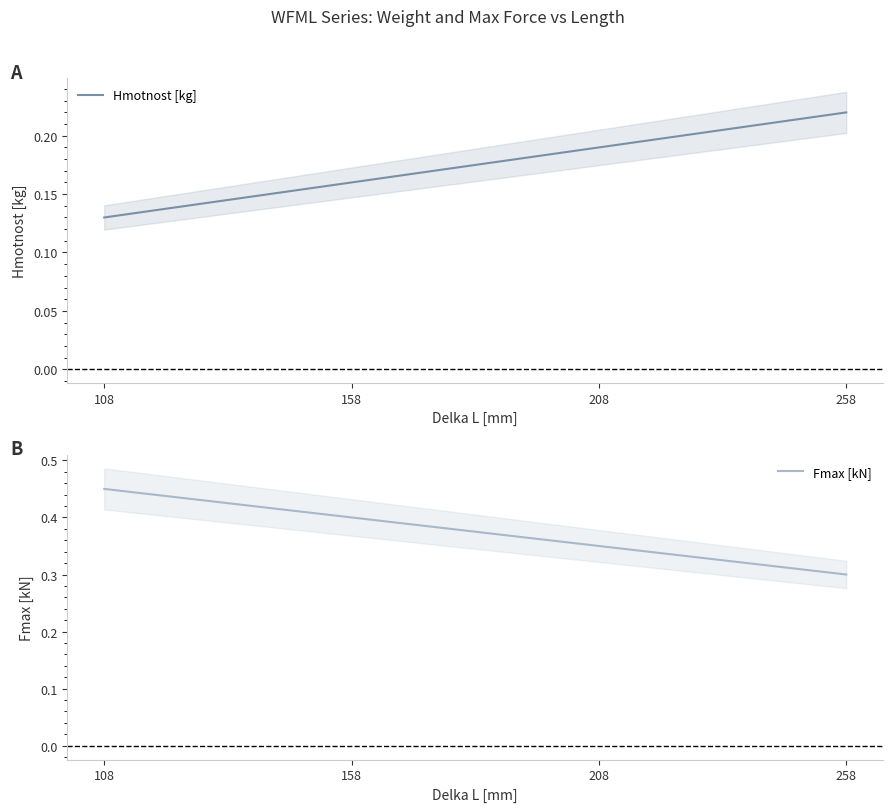

True or false: Fmax [kN] and Hmotnost [kg] cross at least once.

False